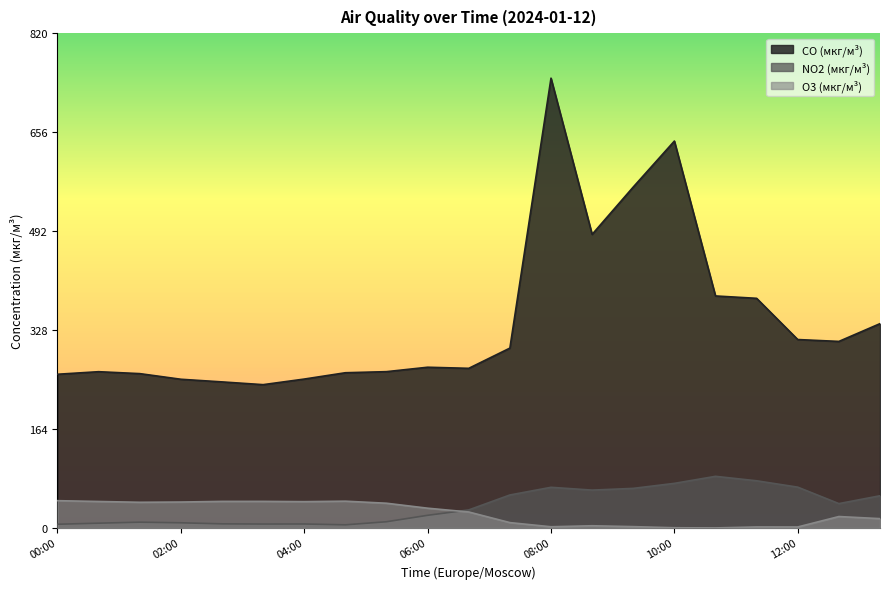

What is the difference between the highest and lowest values at 08:00?

743.2